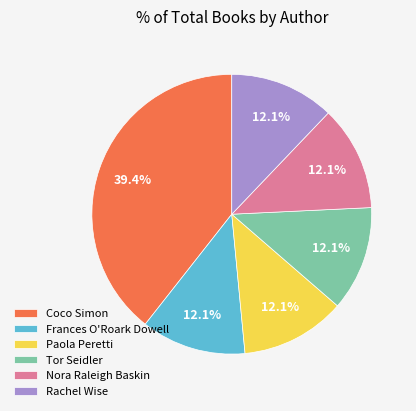

How many segments does this pie chart have?

6